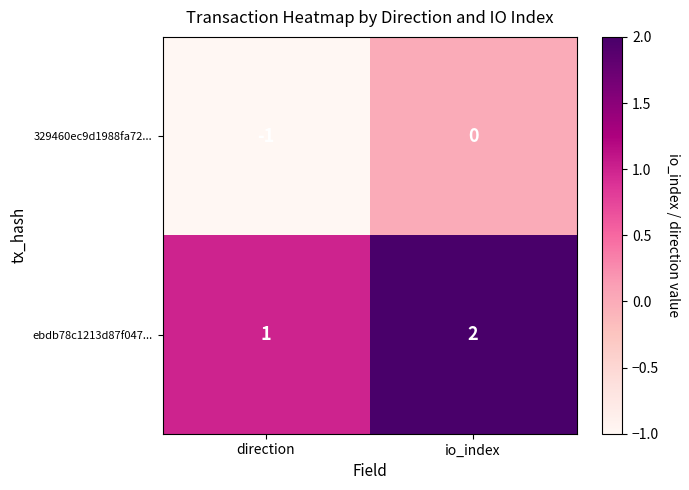

The value of 329460ec9d1988fa72... at direction is 0. True or false?

False